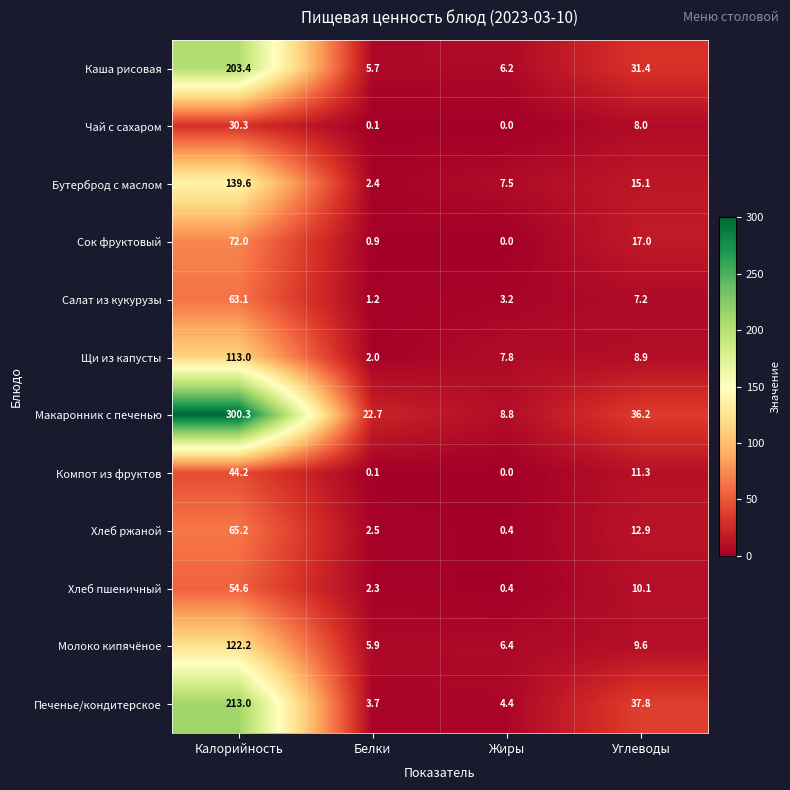

Is it true that Макаронник с печенью equals 300.3 at Калорийность?

True